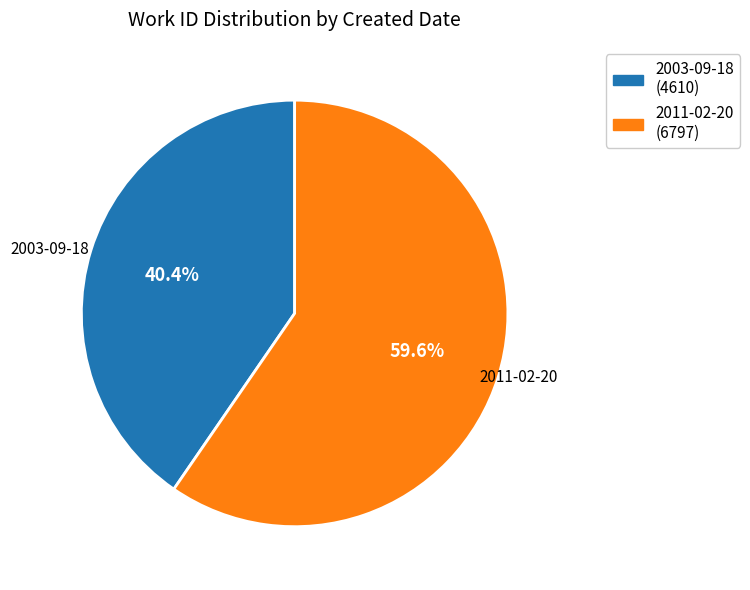

What is the largest slice in the pie chart?

2011-02-20